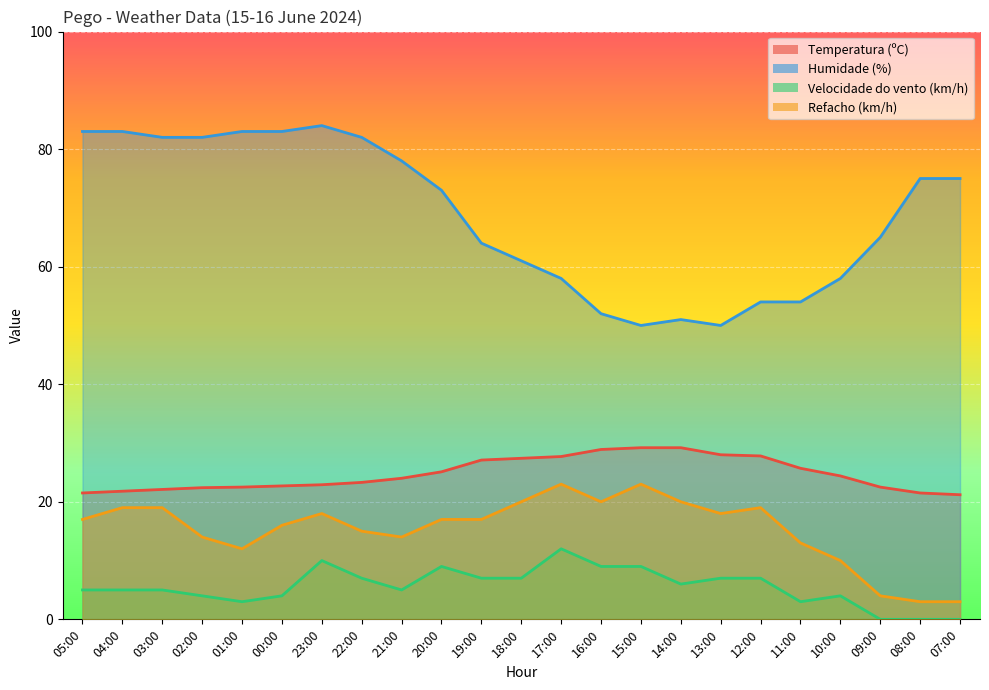

True or false: Humidade (%) and Refacho (km/h) intersect in this chart.

False